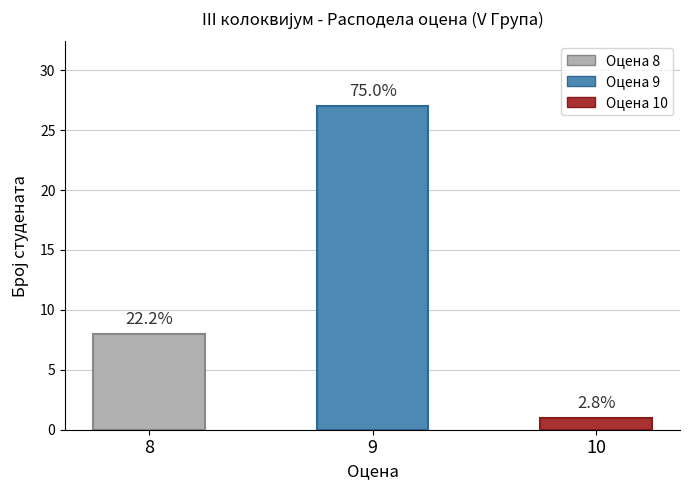

At which category does the chart reach its peak across all series?

9